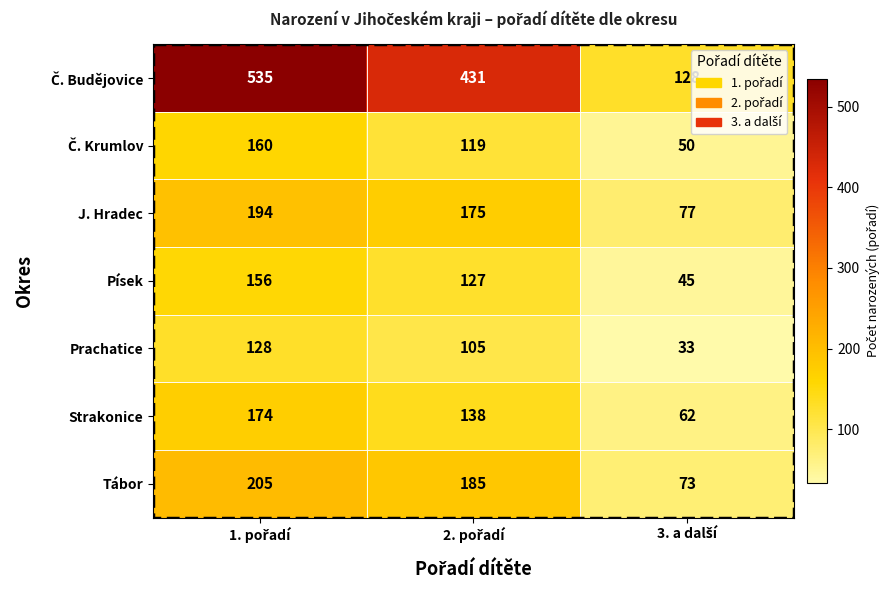

What is the maximum value shown in the chart?

535